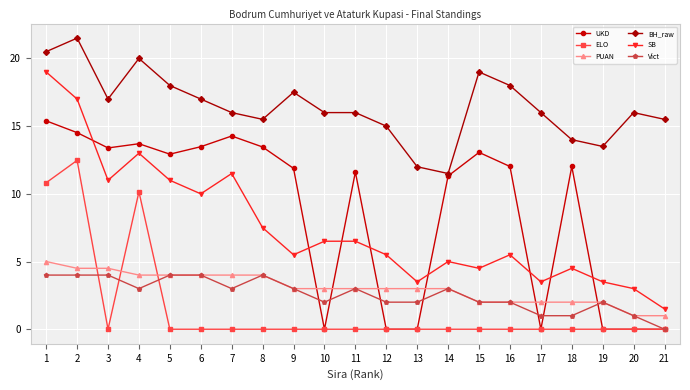

Count the number of categories in the chart.

21